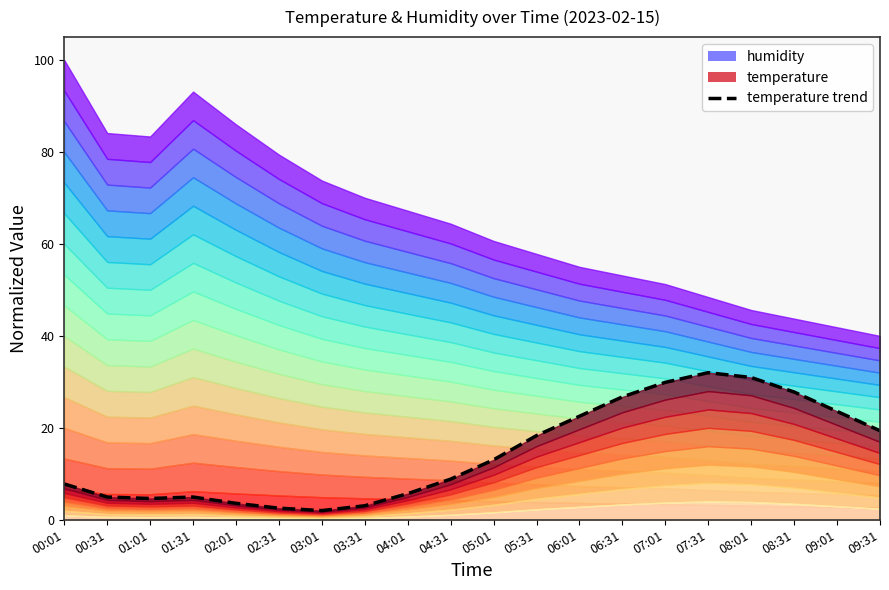

Reading left to right, transcribe all the data shown in this chart.

7.8	4.9	4.6	4.9	3.6	2.5	2.0	3.1	5.7	8.8	13.1	18.3	22.5	26.7	29.9	32.0	30.9	27.8	23.6	19.4